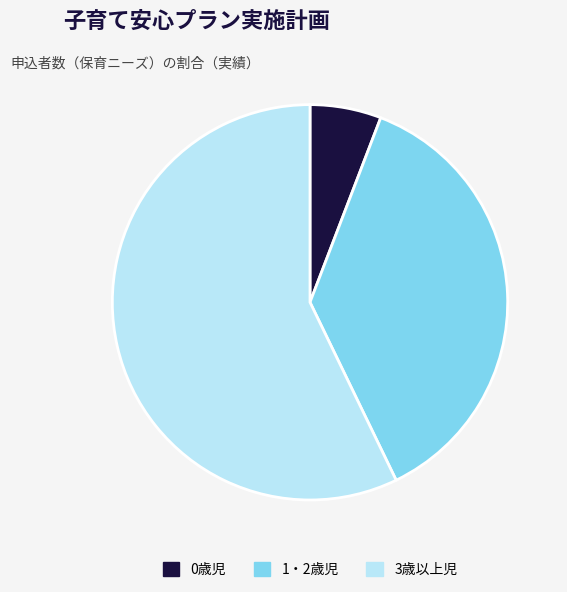

Between 0歳児 and 1・2歳児, which is larger?

1・2歳児